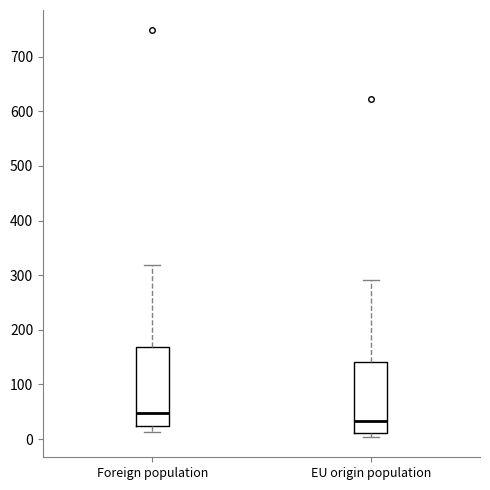

Which box is the tallest, from its lower edge to its upper edge?

Foreign population